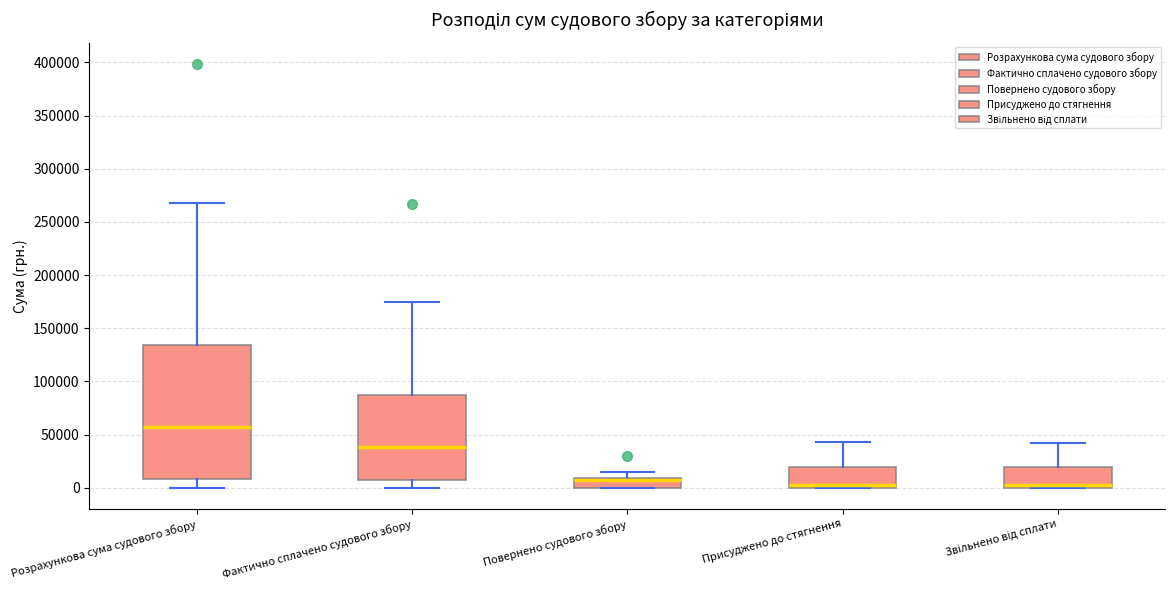

Where is the lower edge of the box for Фактично сплачено судового збору on the y-axis? The values are not printed on the chart, so give them approximately, as read against the axis.

10000